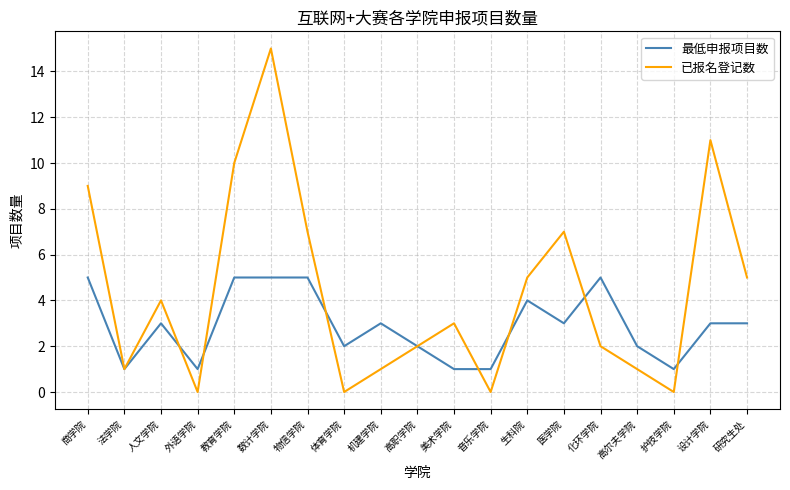

Reading left to right, extract all data points from this chart.

最低申报项目数: 5	1	3	1	5	5	5	2	3	2	1	1	4	3	5	2	1	3	3
已报名登记数: 9	1	4	0	10	15	7	0	1	2	3	0	5	7	2	1	0	11	5